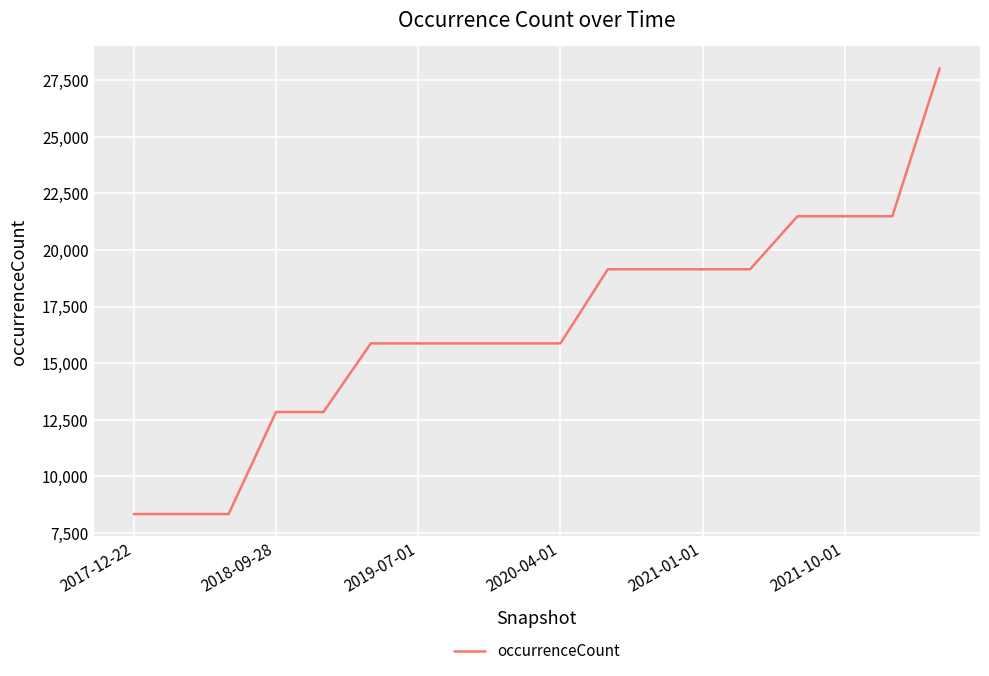

What is the difference between the maximum and second lowest values?

19708